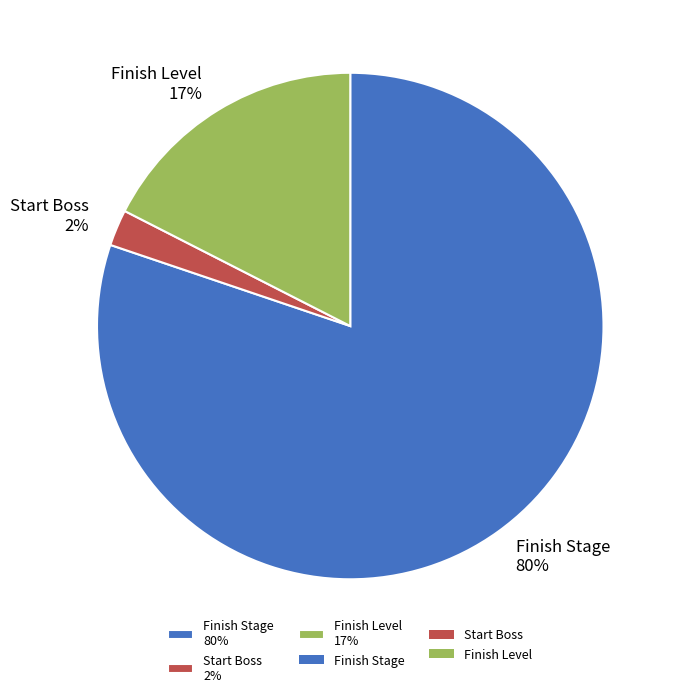

The Start Boss slice represents 2% of the pie. True or false?

True